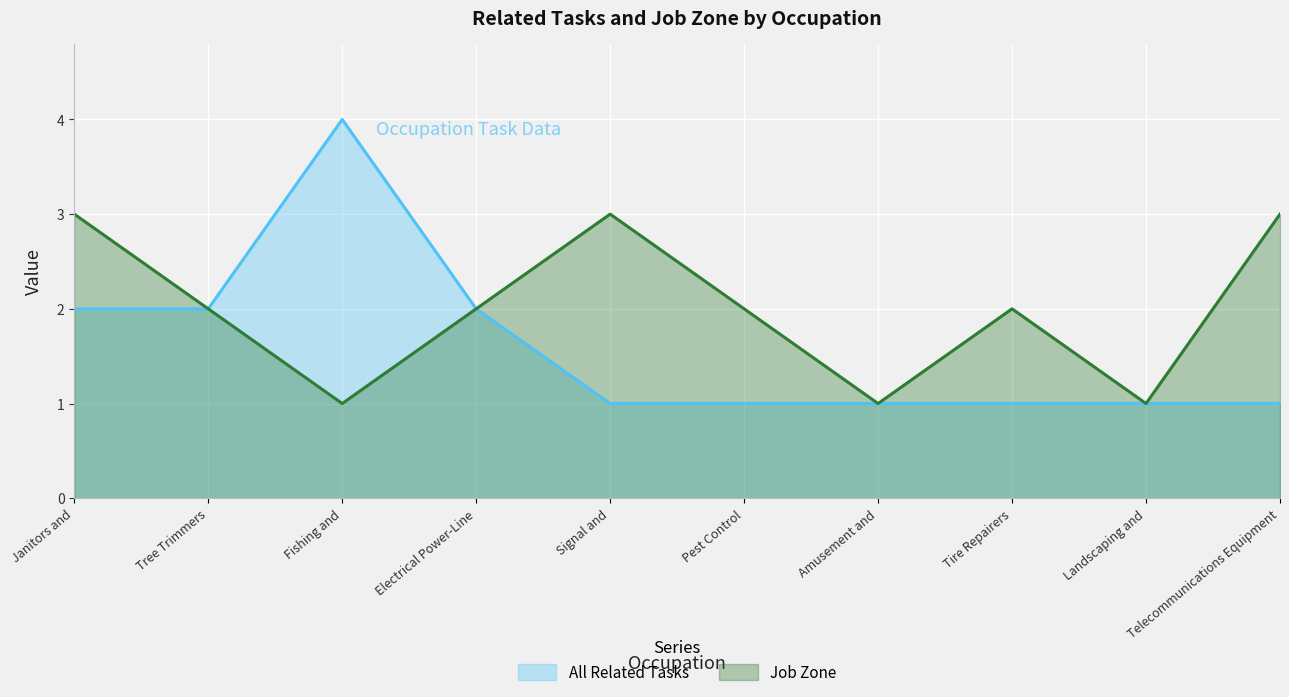

What is the approximate value of Job Zone at Signal and?

3